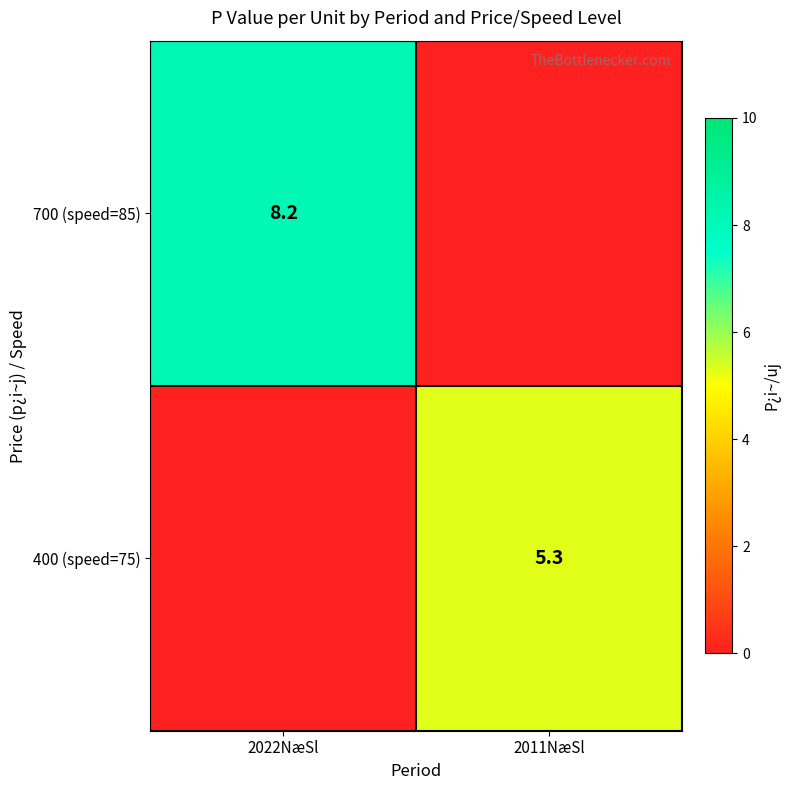

True or false: 700 (speed=85) has a value of 8.2 at 2022NæSl.

True